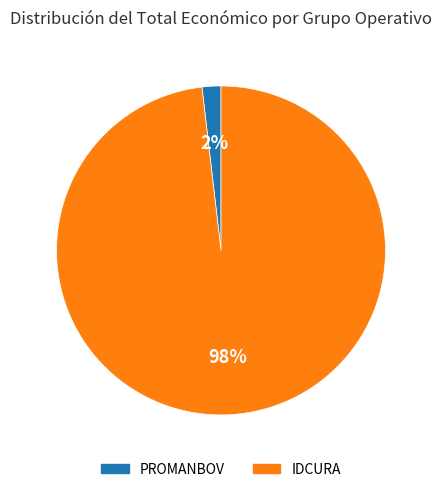

How many slices are in this pie chart?

2